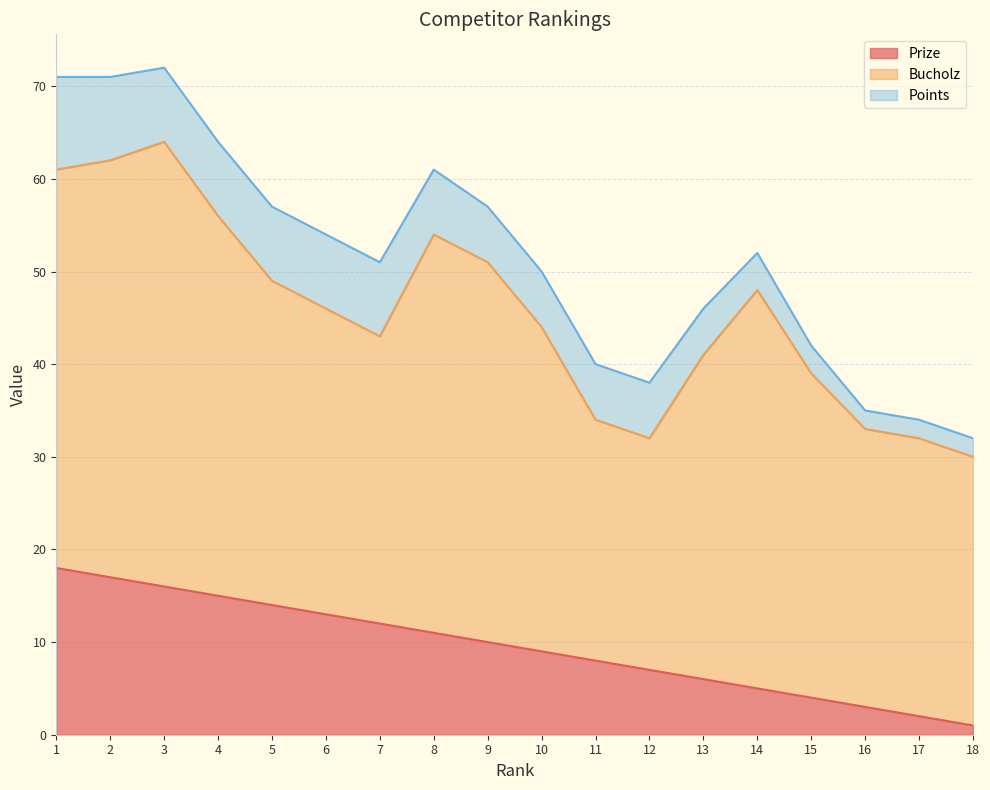

What is the average value of the Prize series?

10